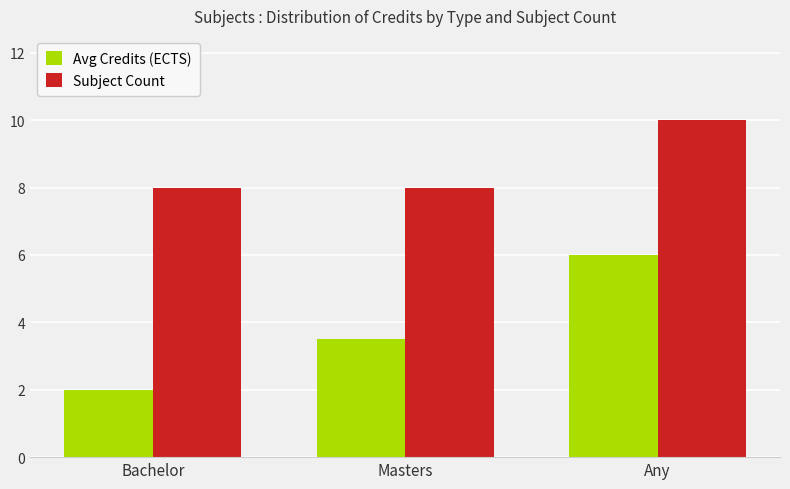

List the series in order of their peak value, highest first.

Subject Count, Avg Credits (ECTS)